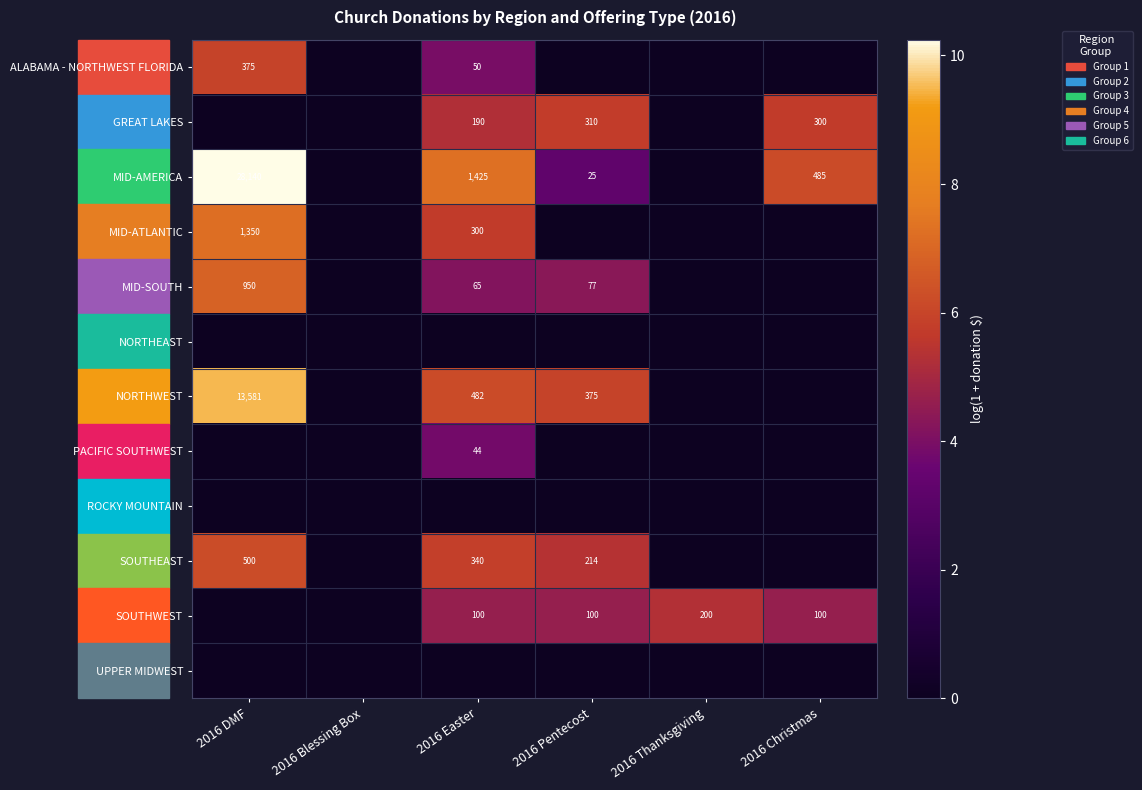

True or false: MID-SOUTH has a value of 122 at 2016 Pentecost.

False